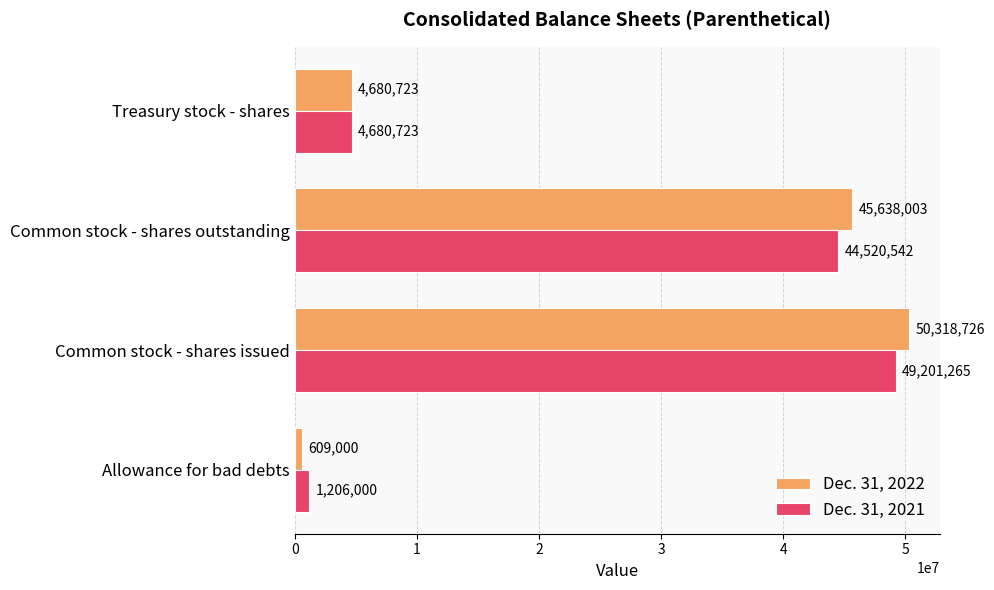

Which series has the largest total across all categories?

Dec. 31, 2022